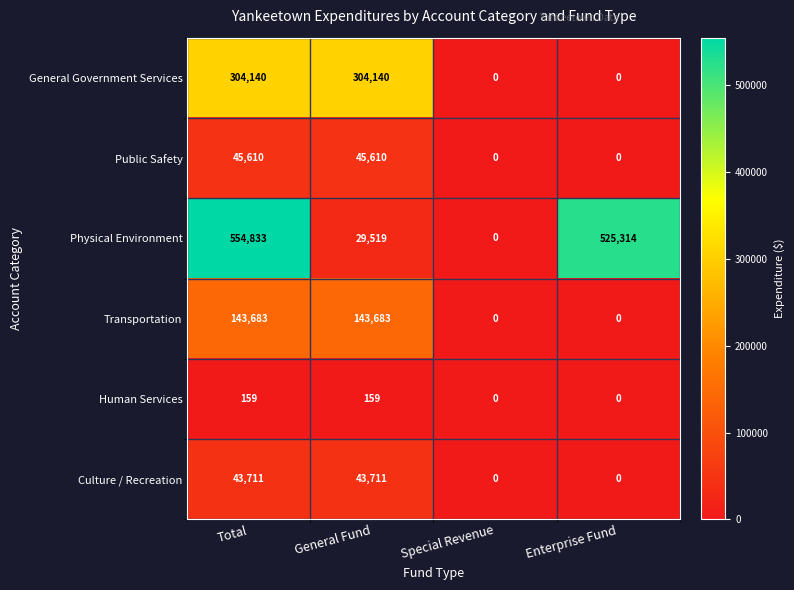

At how many categories does at least one series exceed 276007?

3